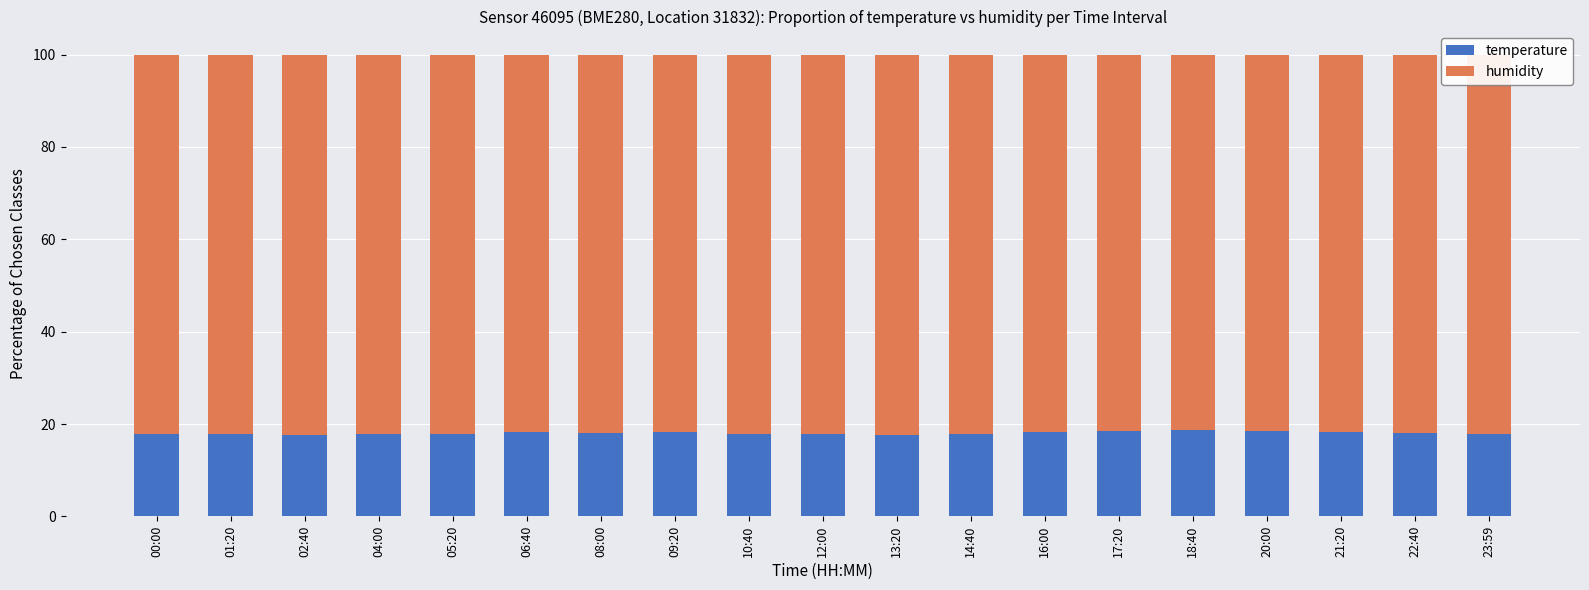

What is the total value across all series at 23:59?

100.0